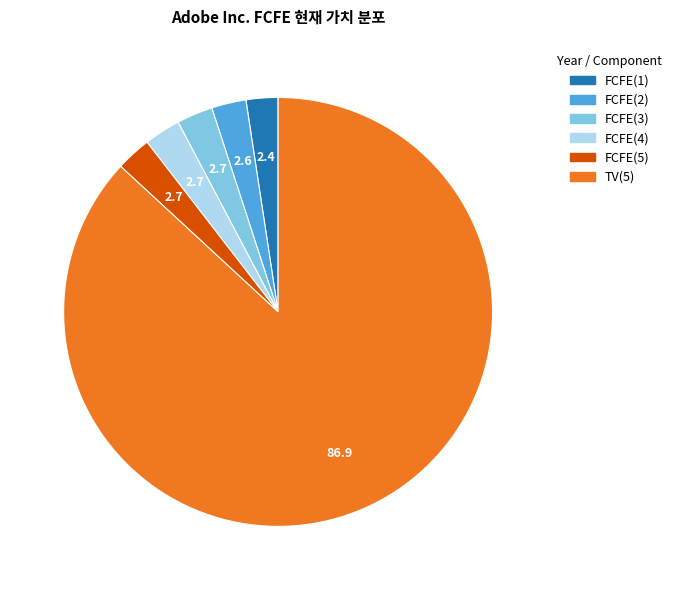

Is there any slice that represents more than half of the pie?

Yes